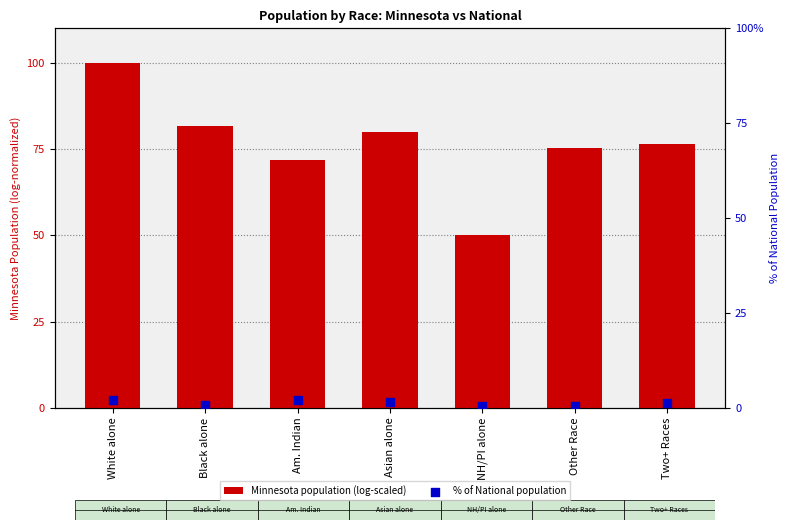

Is the value of % of National population at NH/PI alone greater than the value of Minnesota population (log-scaled) at Am. Indian?

No